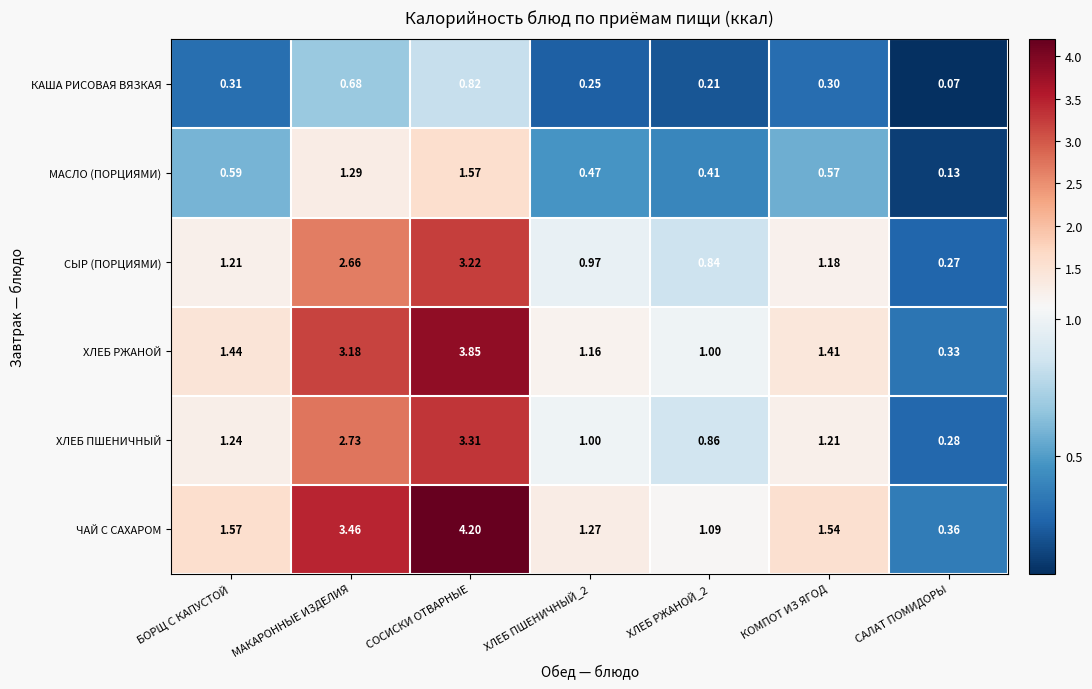

Is the value of ЧАЙ С САХАРОМ at СОСИСКИ ОТВАРНЫЕ greater than the value of ХЛЕБ РЖАНОЙ at КОМПОТ ИЗ ЯГОД?

Yes